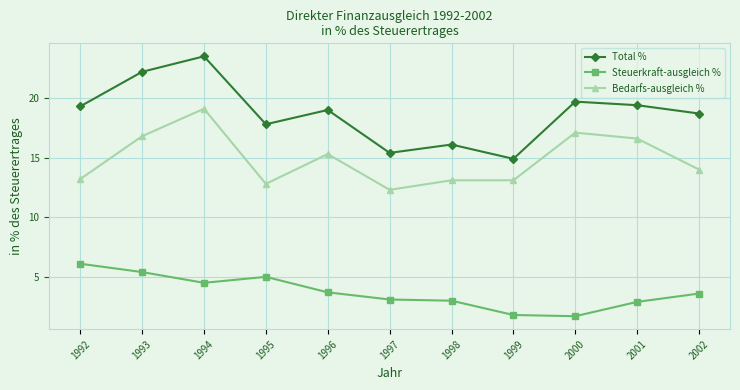

What is the value of the Steuerkraft-ausgleich % point at the 8th from the left?

1.8